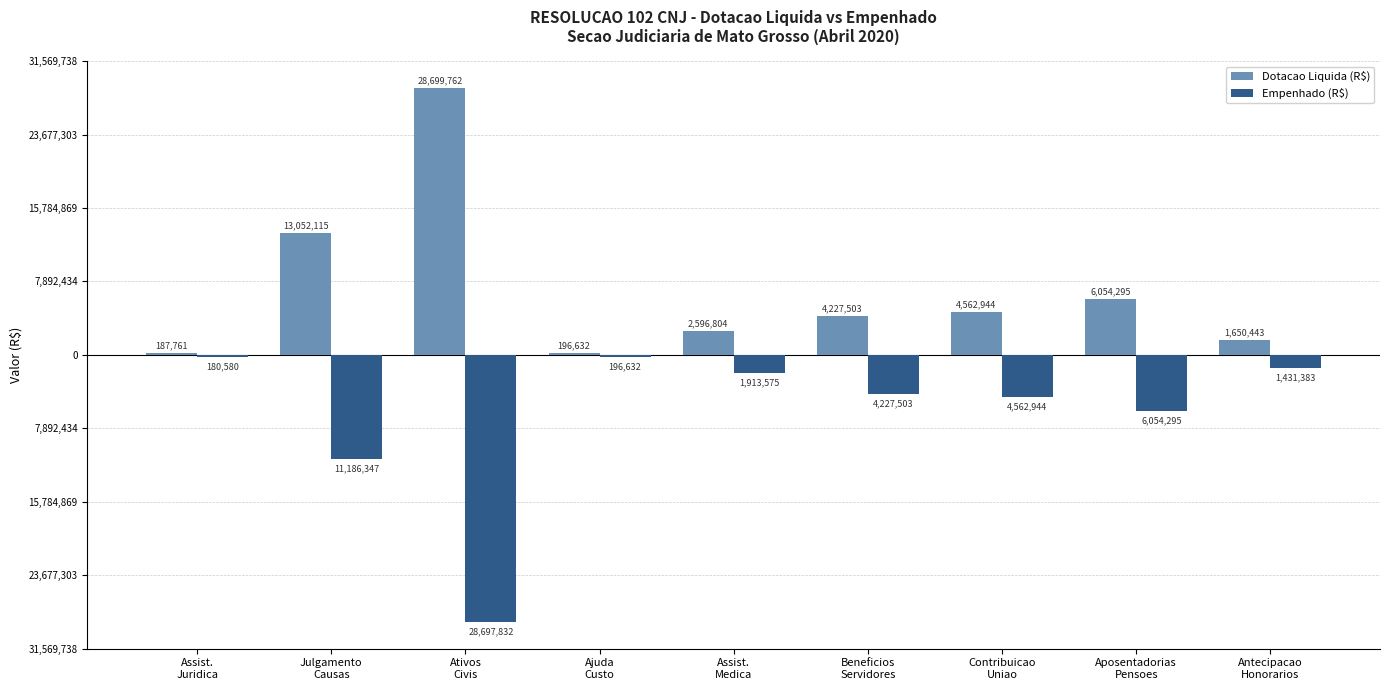

Reading right to left, list all the values displayed in this chart.

Dotacao Liquida (R$): 1650443.0	6054294.6	4562943.8	4227503.1	2596804.0	196632.0	28699761.5	13052115.0	187761.0
Empenhado (R$): -1431382.8	-6054294.6	-4562943.8	-4227503.1	-1913574.7	-196632.0	-28697831.8	-11186346.6	-180579.7